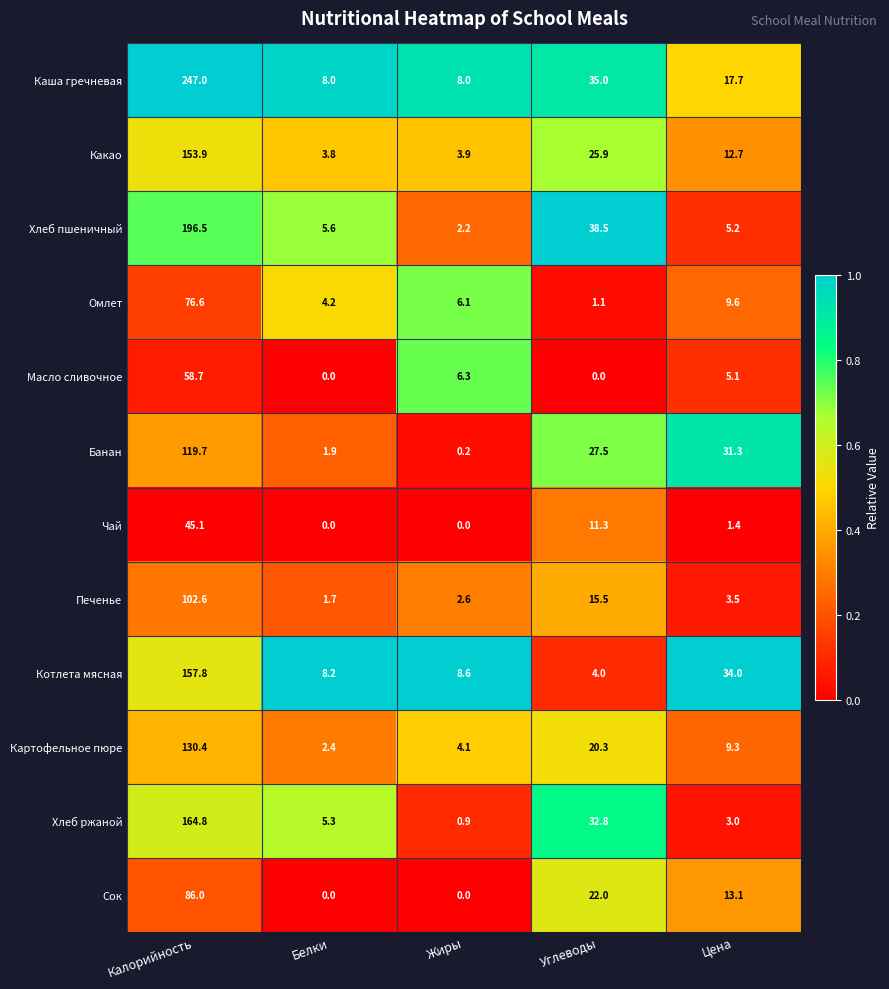

What is the difference between the maximum and minimum values in the Каша гречневая series?

239.0